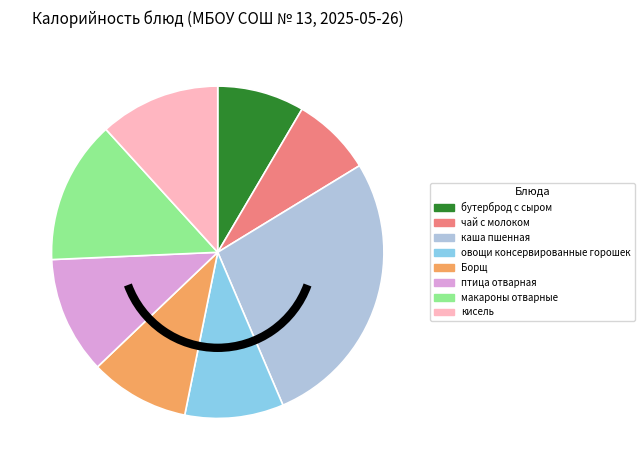

Which has a higher value, каша пшенная or птица отварная?

каша пшенная